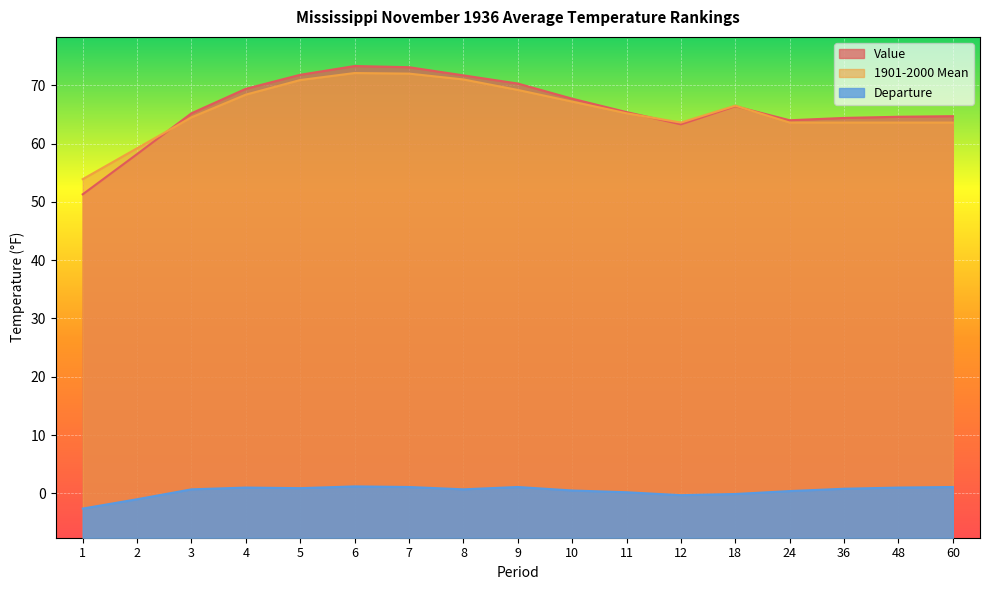

Count the number of data series in this chart.

3